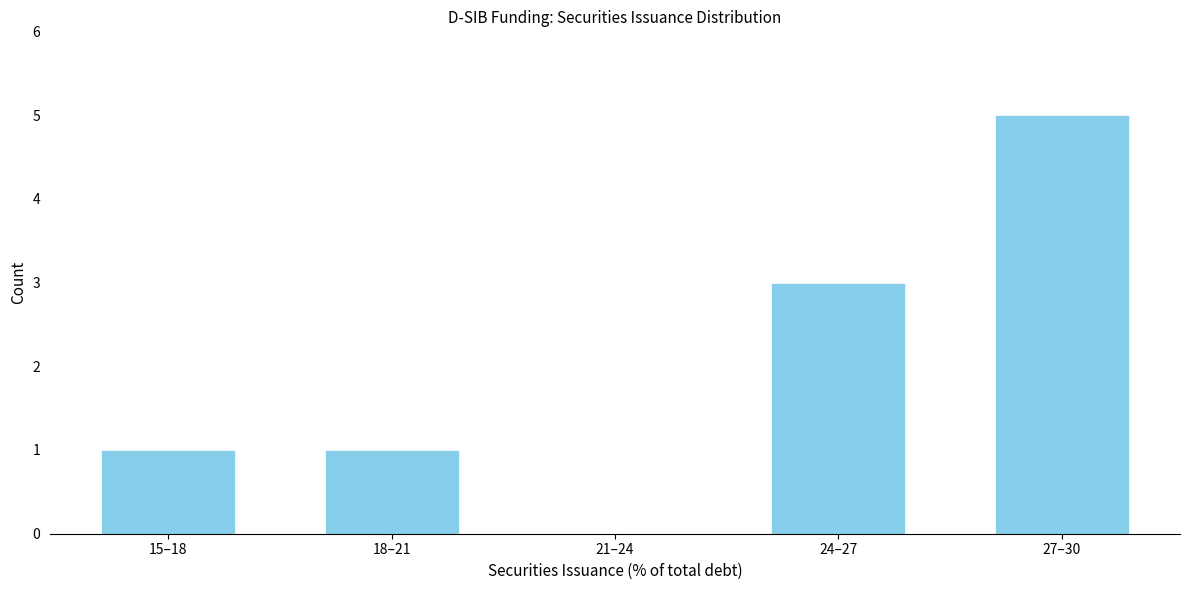

Reading left to right, transcribe all the data shown in this chart.

15–18=1	18–21=1	21–24=0	24–27=3	27–30=5